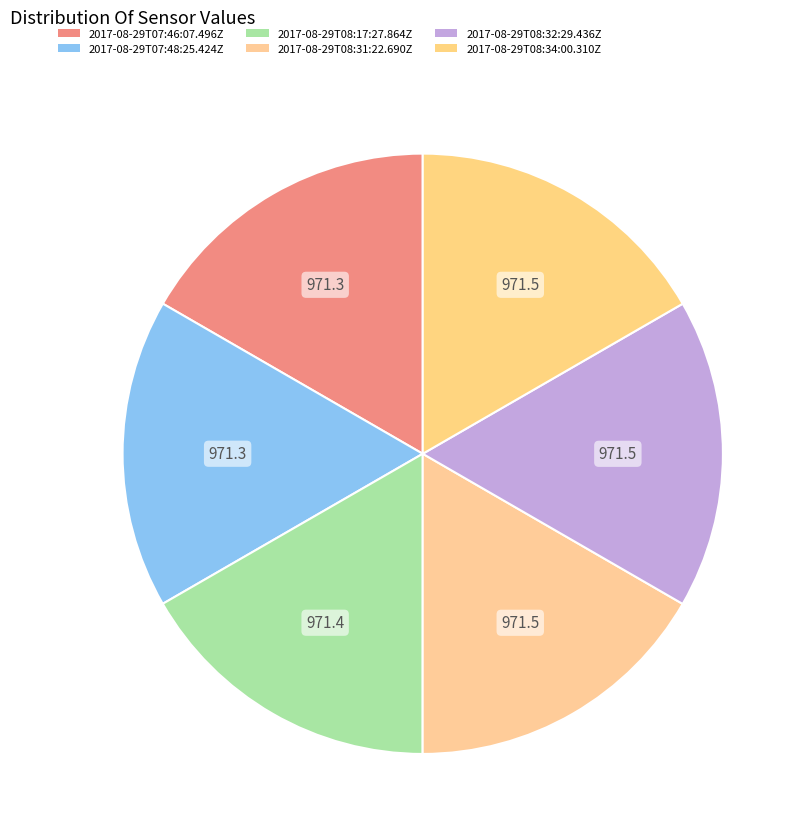

Approximately how many times larger is the value at 2017-08-29T08:32:29.436Z compared to 2017-08-29T08:17:27.864Z?

1.0